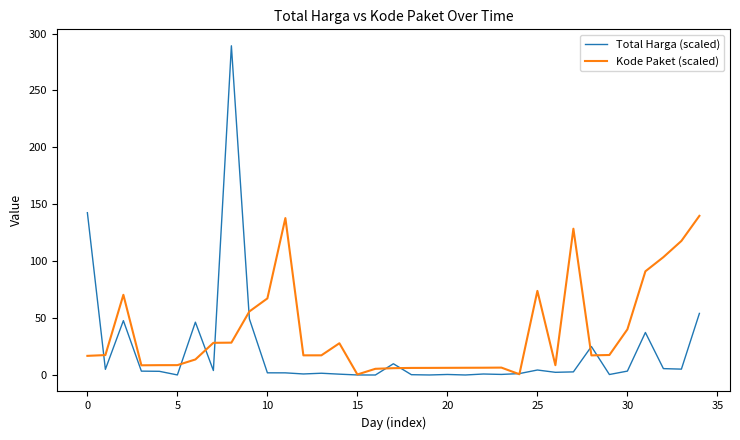

Count the number of data series in this chart.

2